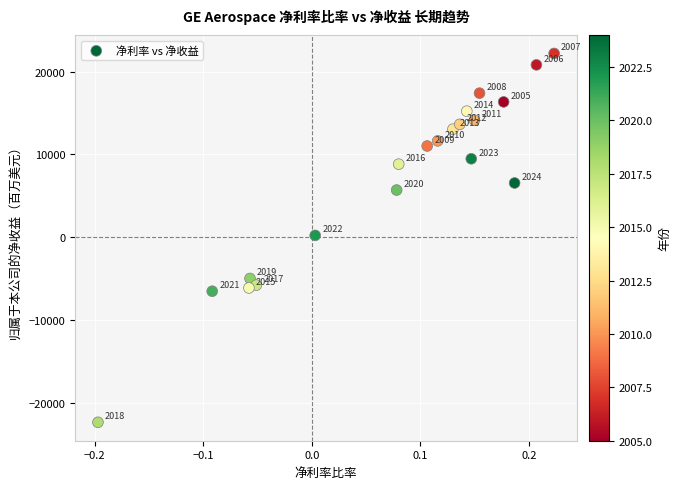

What Y value in the scatter plot is closest to -73?

225